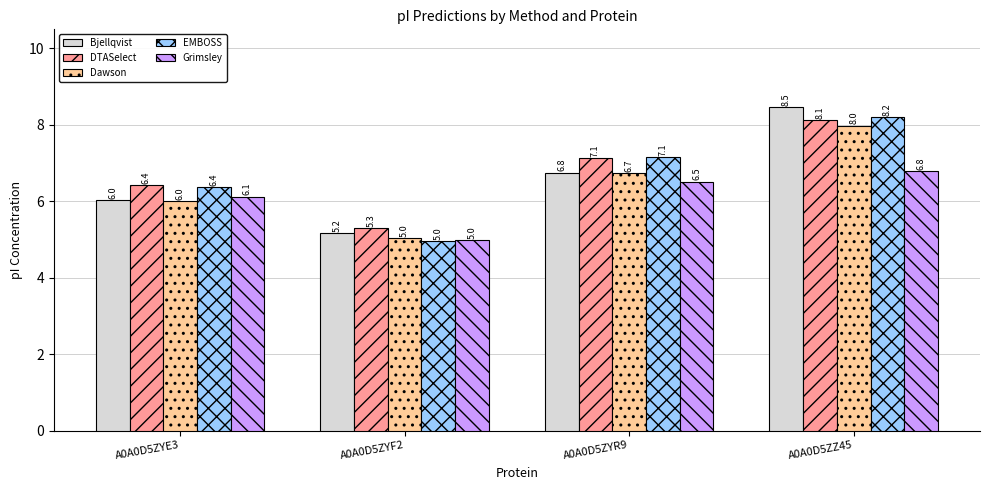

What is the value of the Bjellqvist bar at the 3rd from the left?

6.8